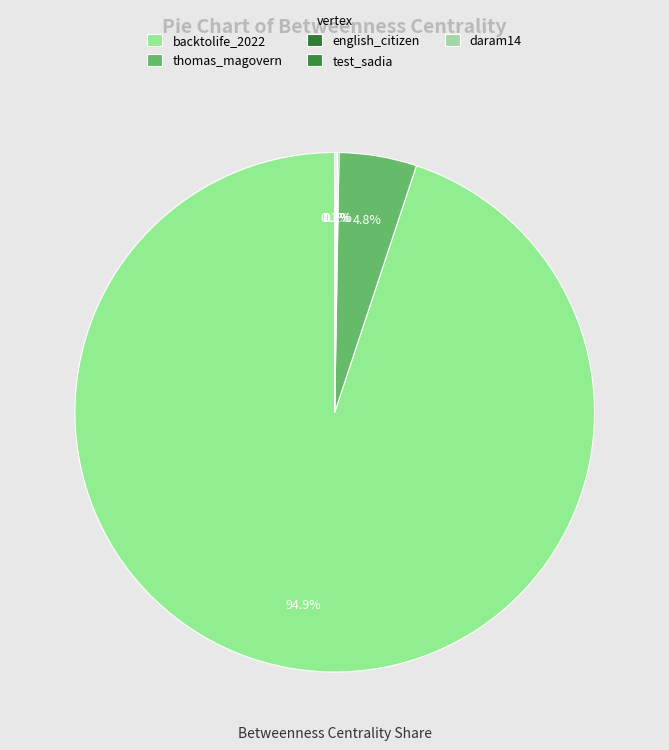

Combined, what portion of the pie is backtolife_2022 and test_sadia?

95.0%